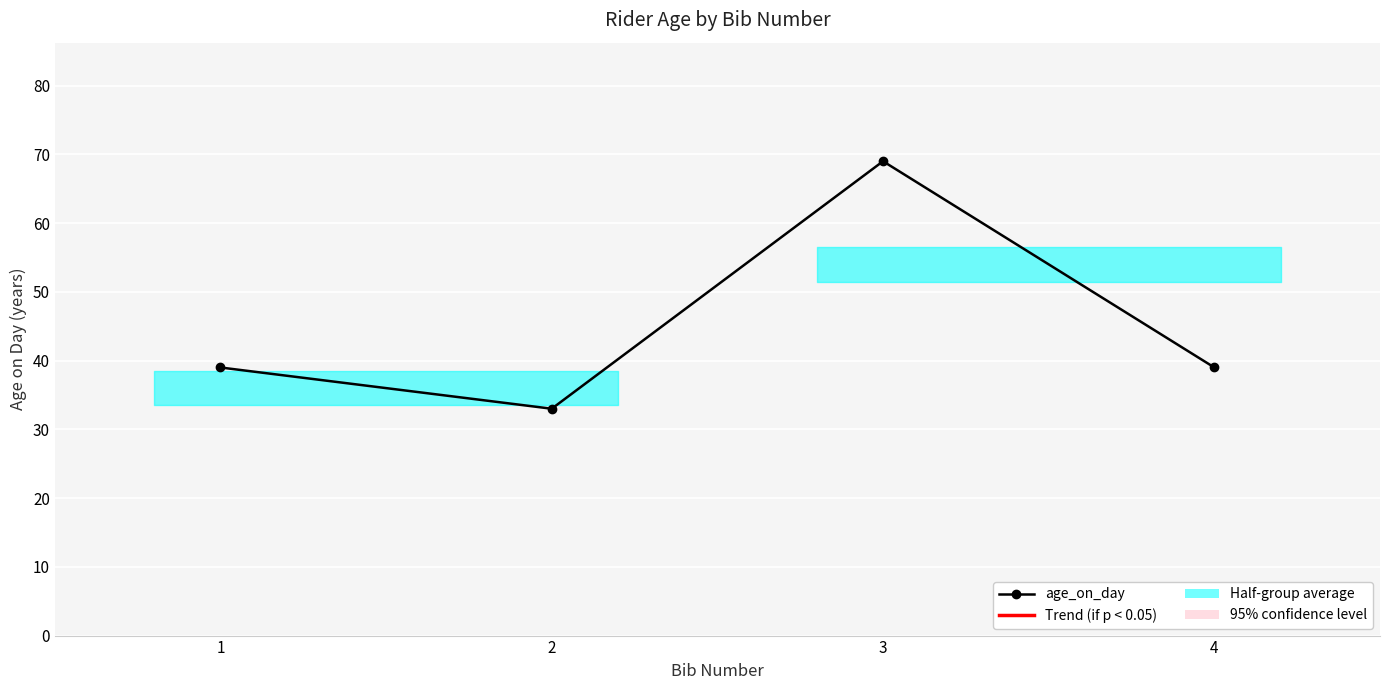

Reading left to right, what are all the values shown in this chart?

1=39	2=33	3=69	4=39